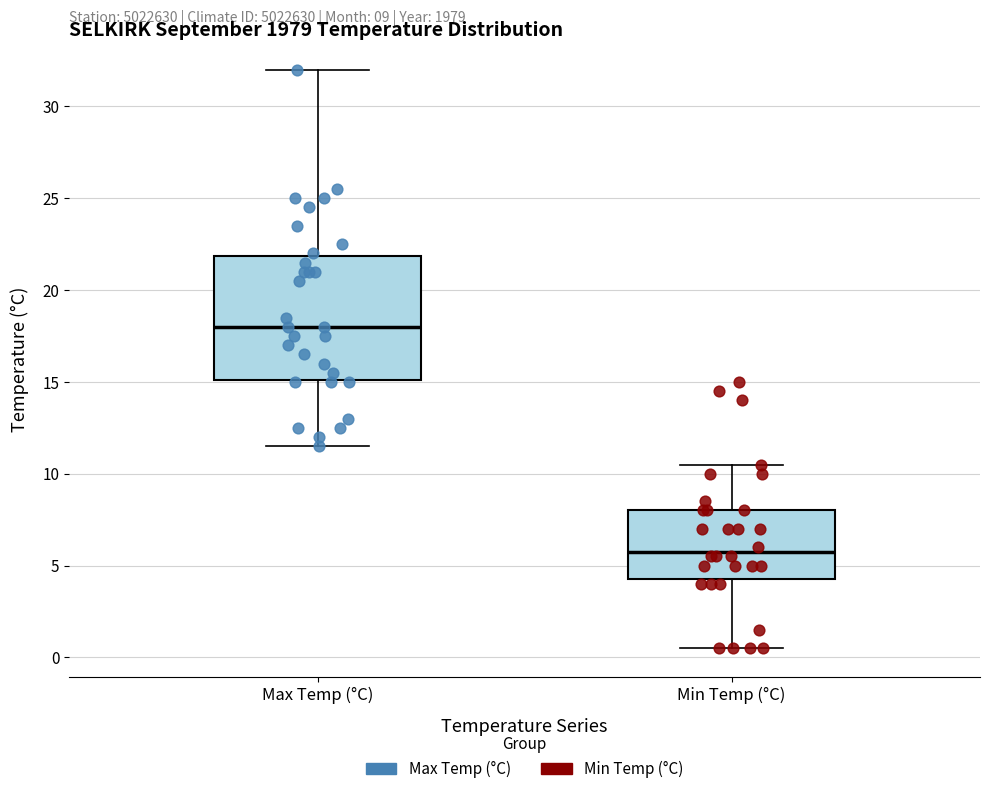

Which box is the tallest, from its lower edge to its upper edge?

Max Temp (°C)